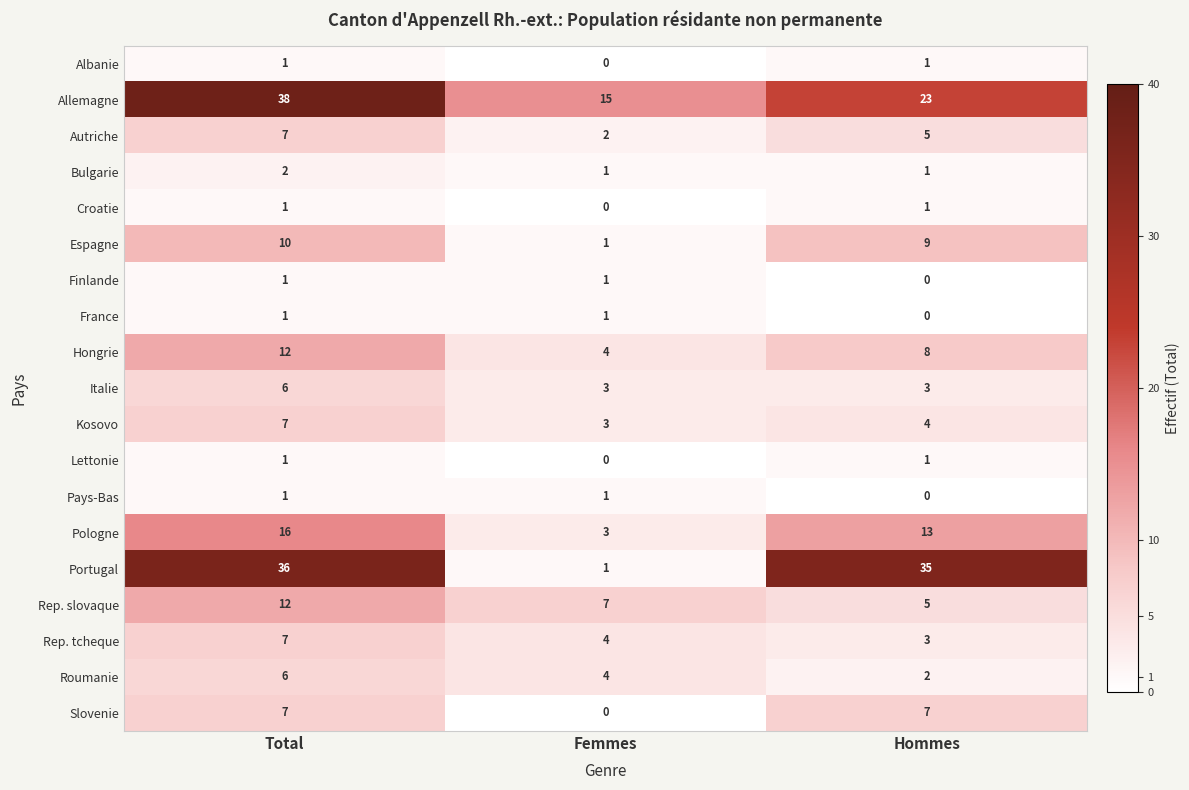

What is the spread (max minus min) of values at Femmes?

15